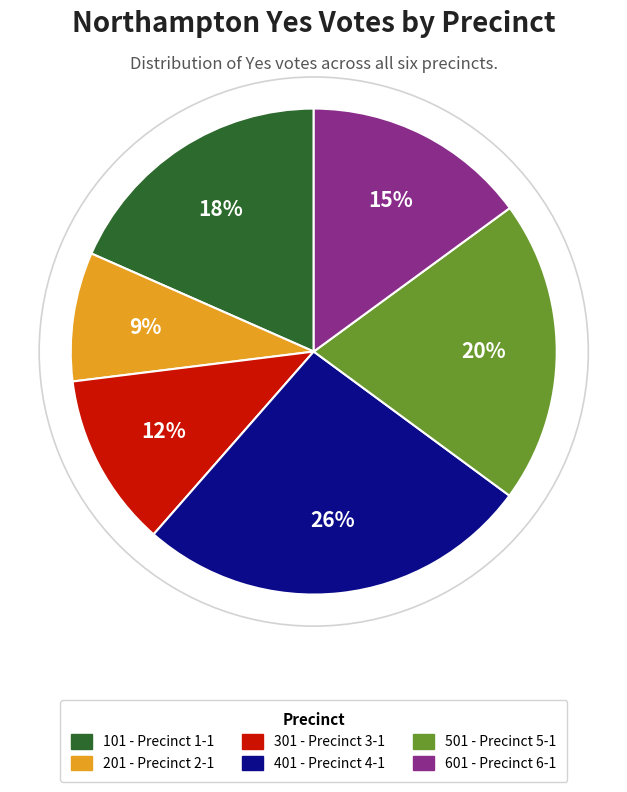

What is the smallest slice in the pie chart?

201 - Precinct 2-1